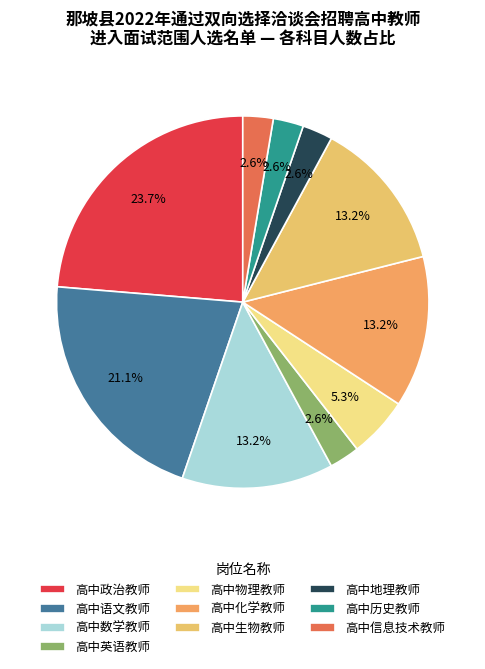

To the nearest percent, what percentage of the pie is 高中物理教师?

5%